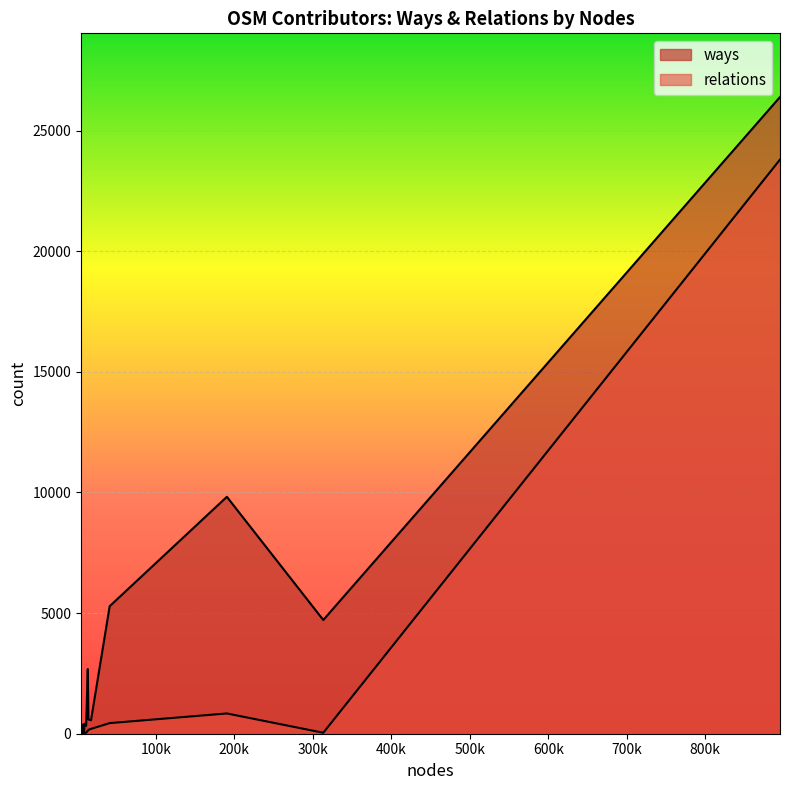

What is the value of the relations point at the 20th from the left?

1